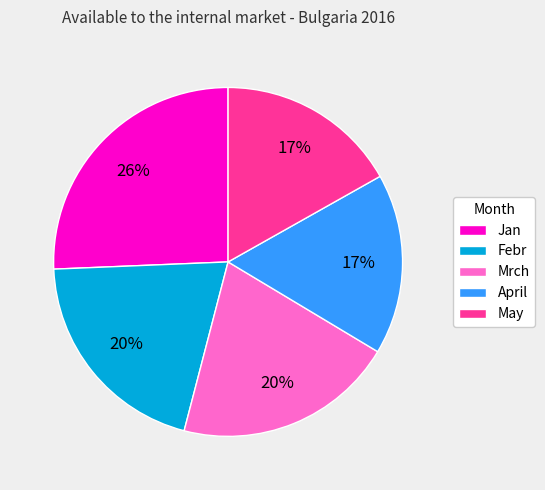

Count the number of slices in the pie.

5